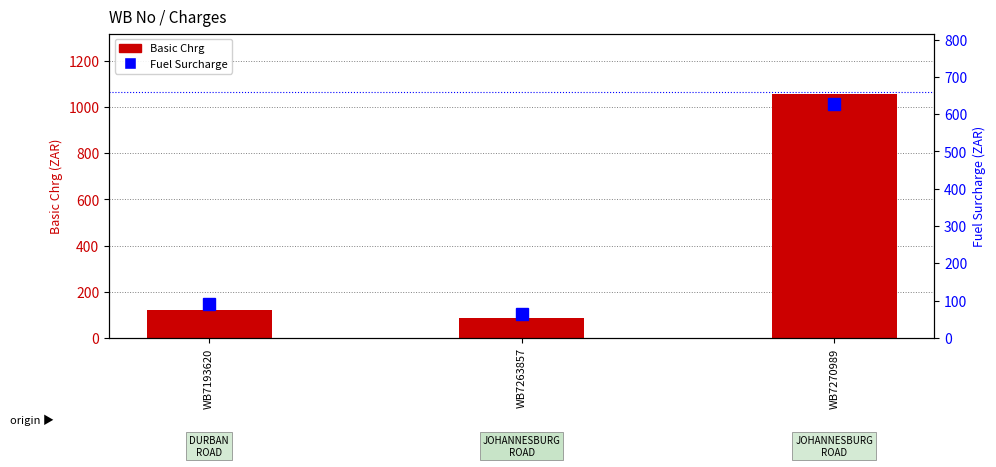

Between WB7193620 and WB7263857, which is larger?

WB7193620